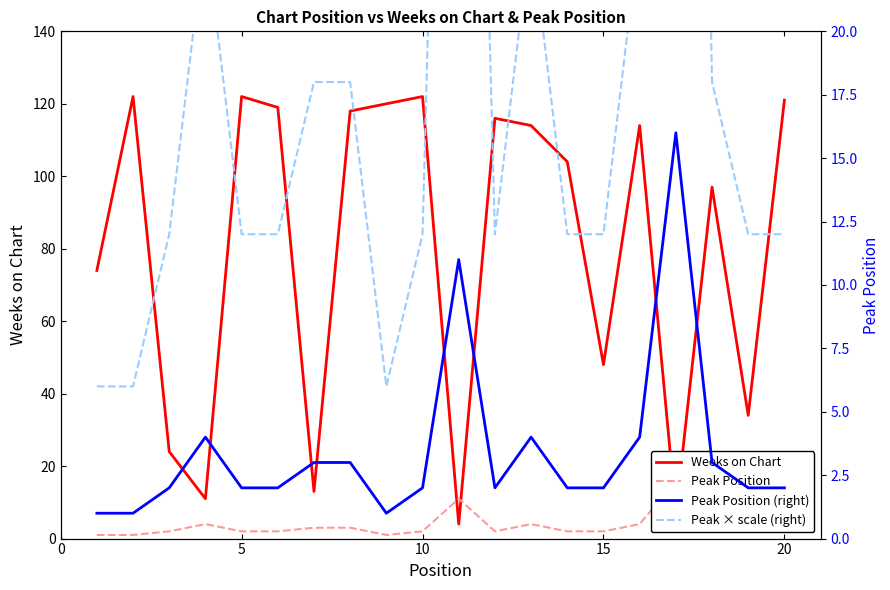

What is the maximum value for Peak Position?

16